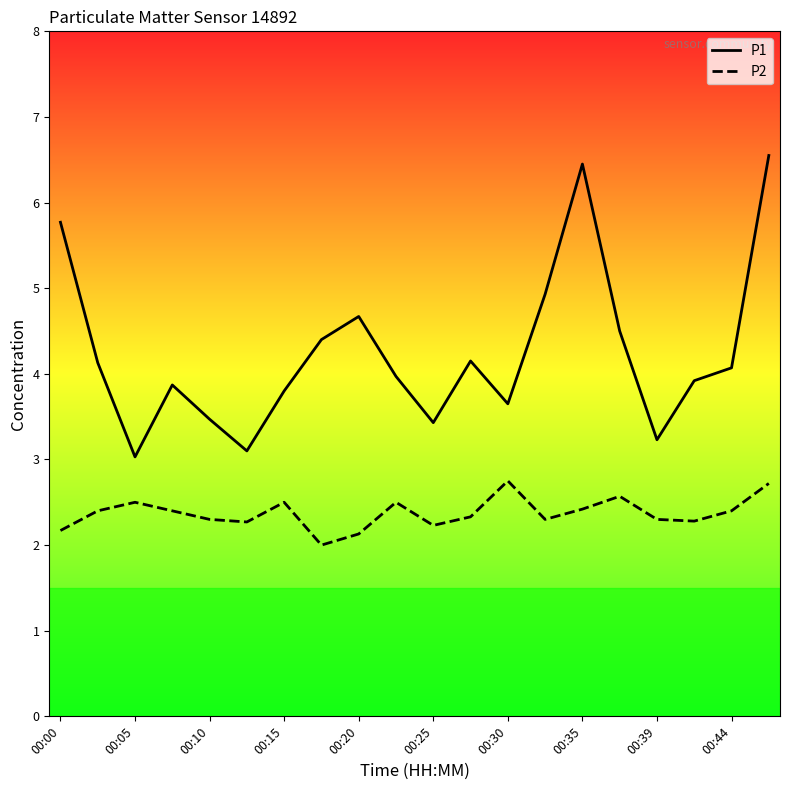

What is the difference between the maximum and minimum values in the P1 series?

3.5